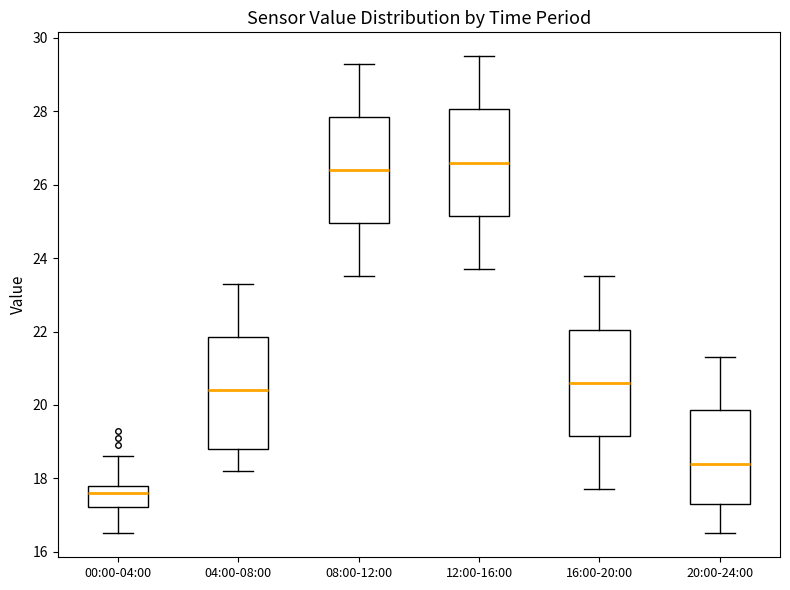

Which box has the highest median line?

12:00-16:00